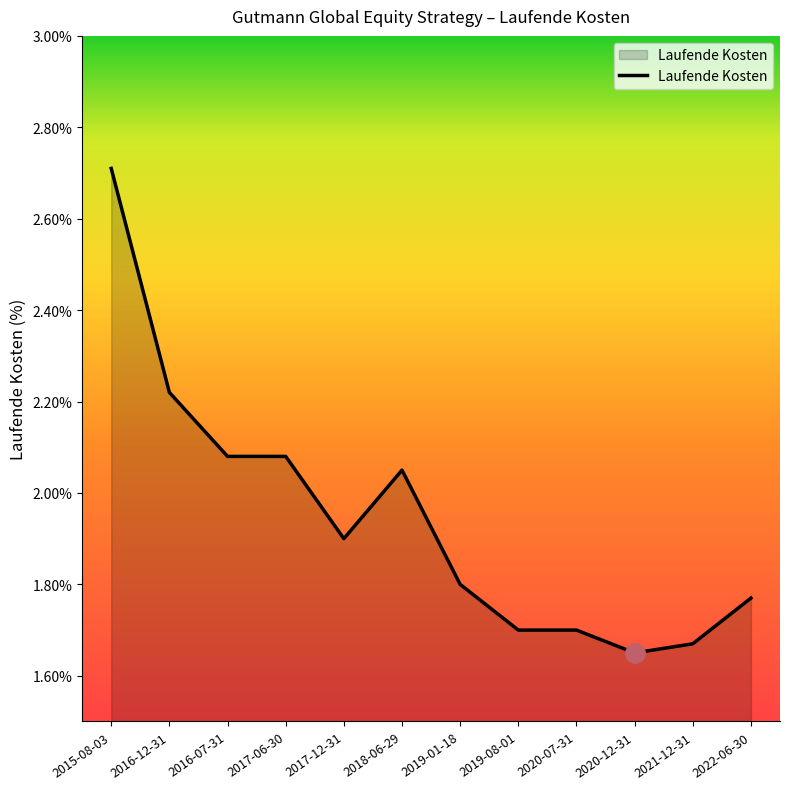

Approximately how many times larger is the value at 2022-06-30 compared to 2019-01-18?

1.0